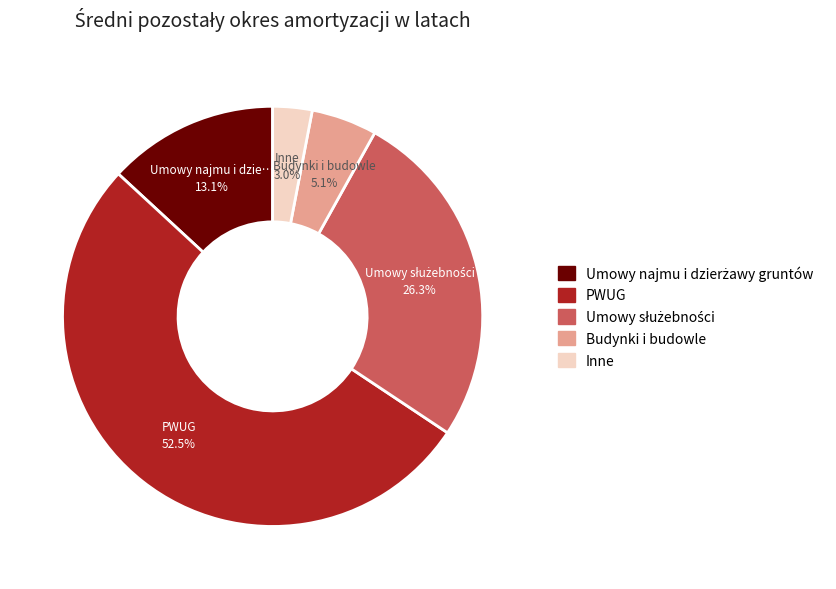

Does PWUG represent more than half of the total?

Yes